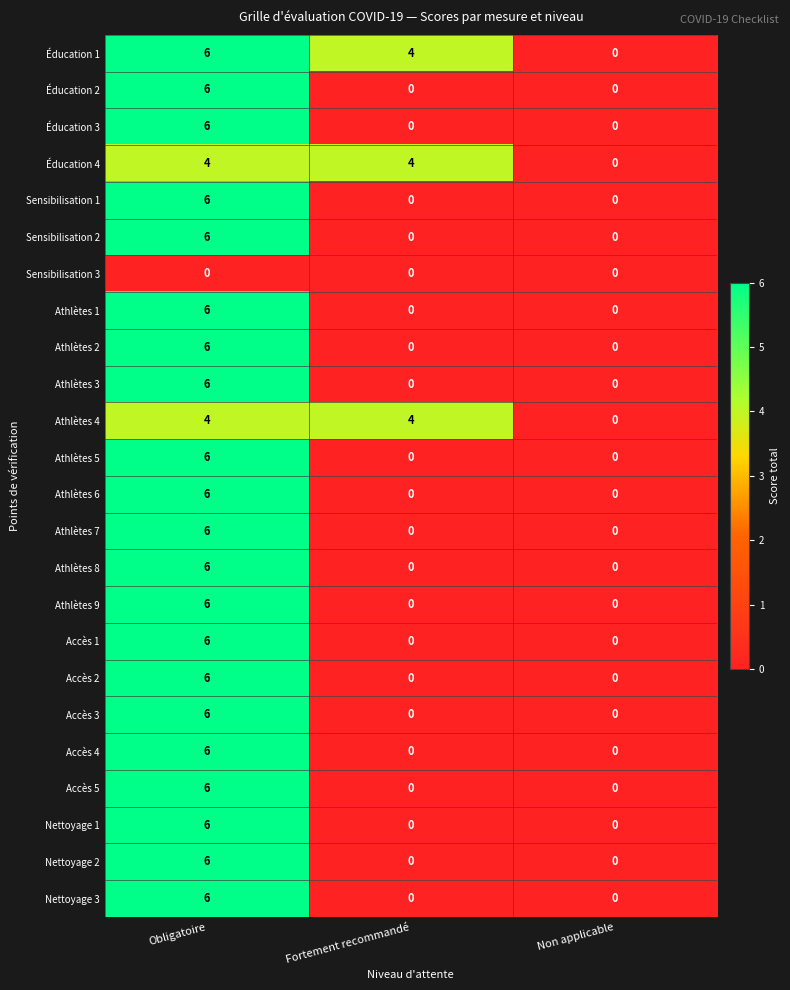

At which category is the sum across all series the highest?

Obligatoire